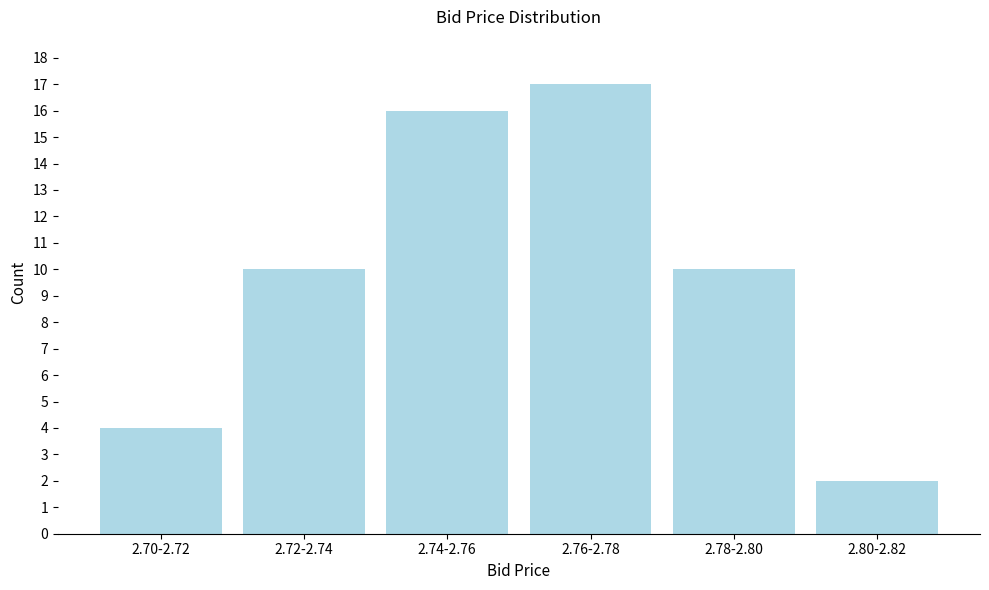

Reading left to right, transcribe all the data shown in this chart.

4	10	16	17	10	2